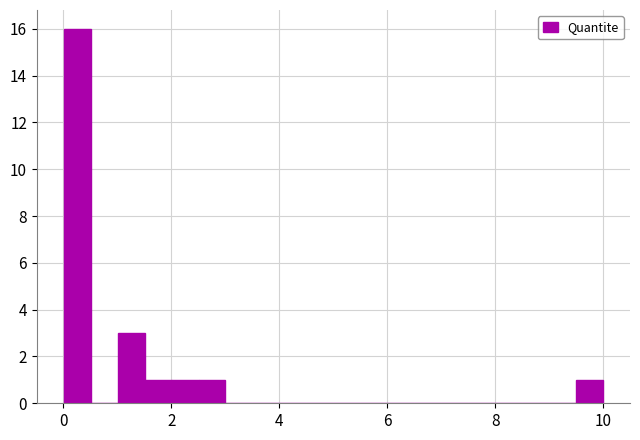

Around what value on the x-axis is the tallest bar? Give the approximate position of its centre, as read against the axis.

0.2